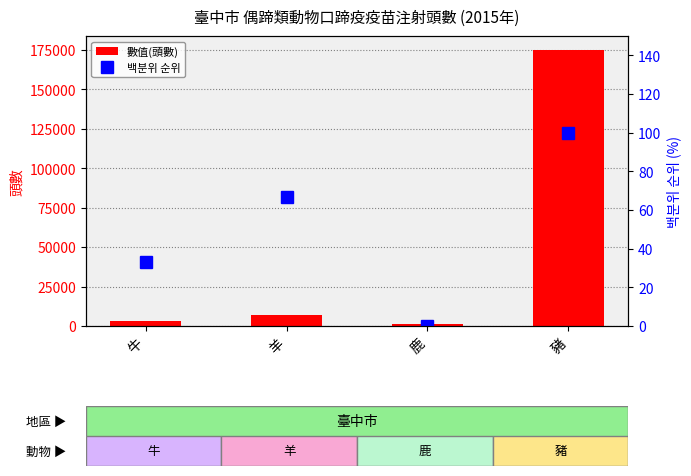

True or false: 數值(頭數) has a value of 257970.9 at 豬.

False